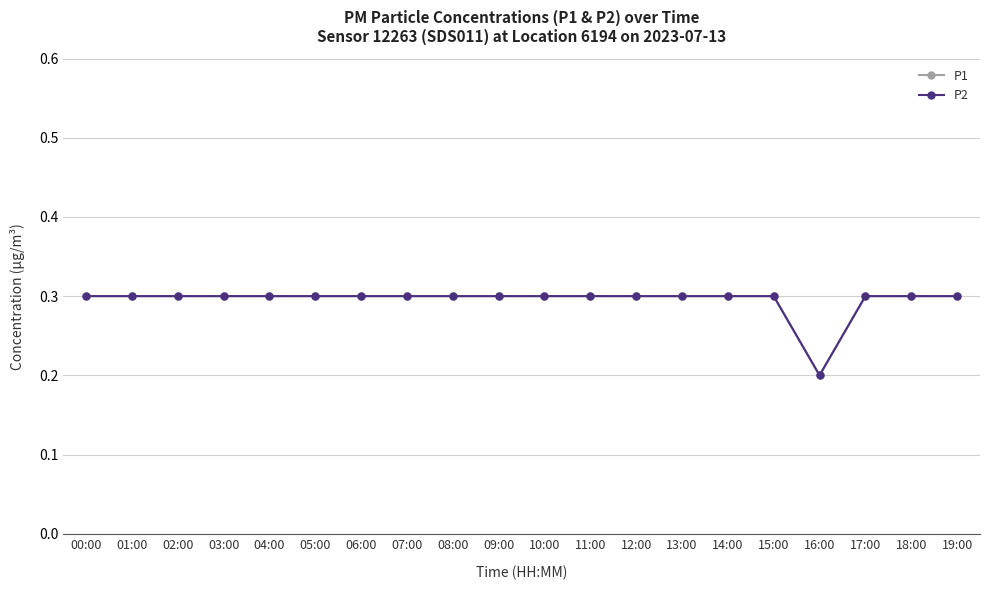

Is it true that P2 equals 0.3 at 01:00?

True